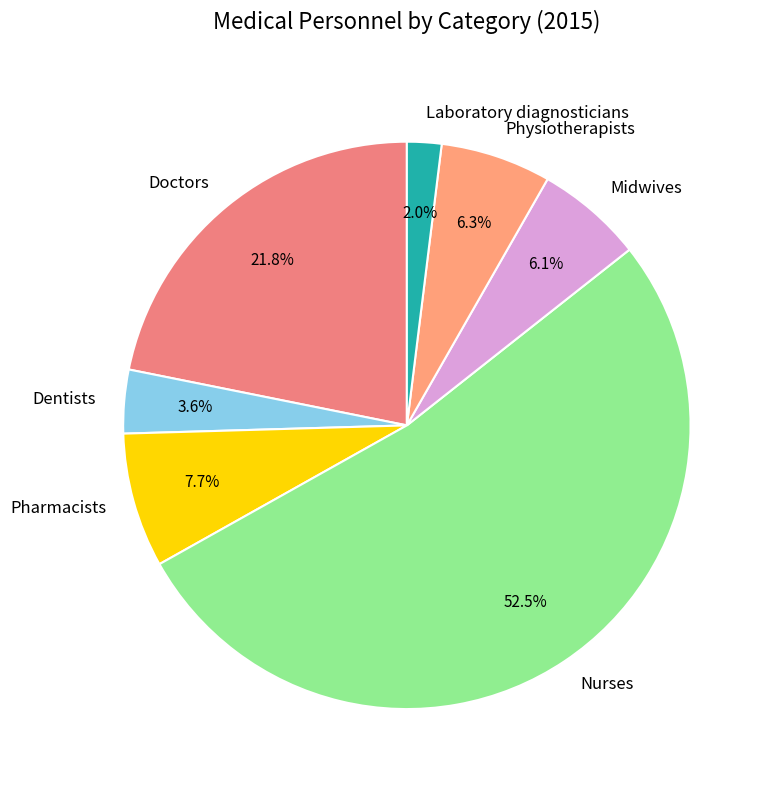

Between Midwives and Pharmacists, which is larger?

Pharmacists